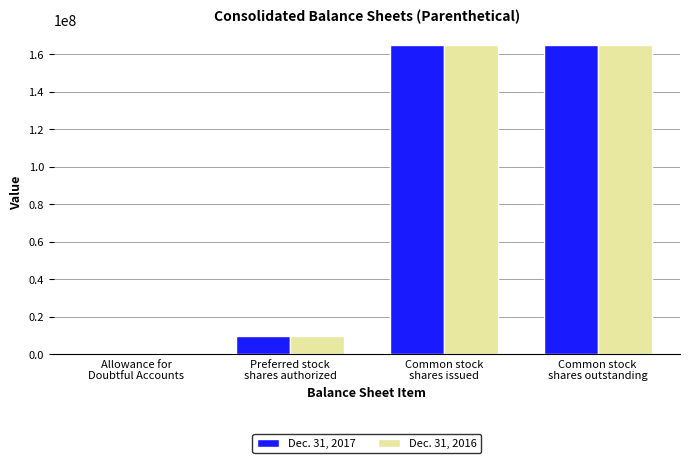

What is the maximum value shown in the chart?

165186144